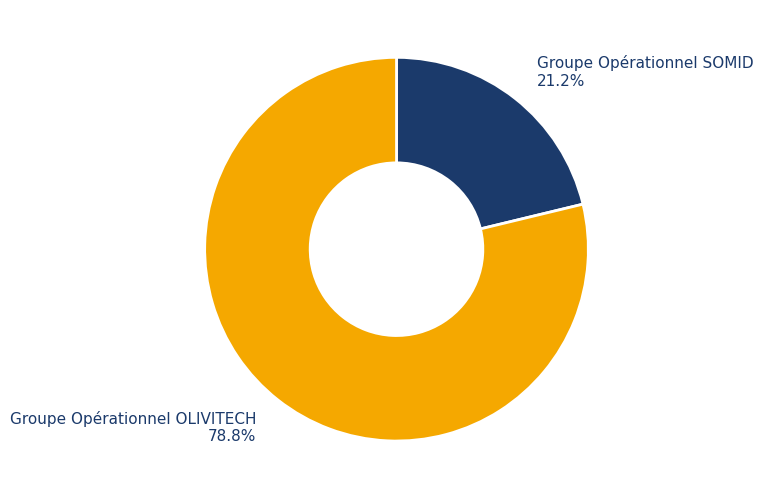

Between Groupe Opérationnel OLIVITECH and Groupe Opérationnel SOMID, which is larger?

Groupe Opérationnel OLIVITECH